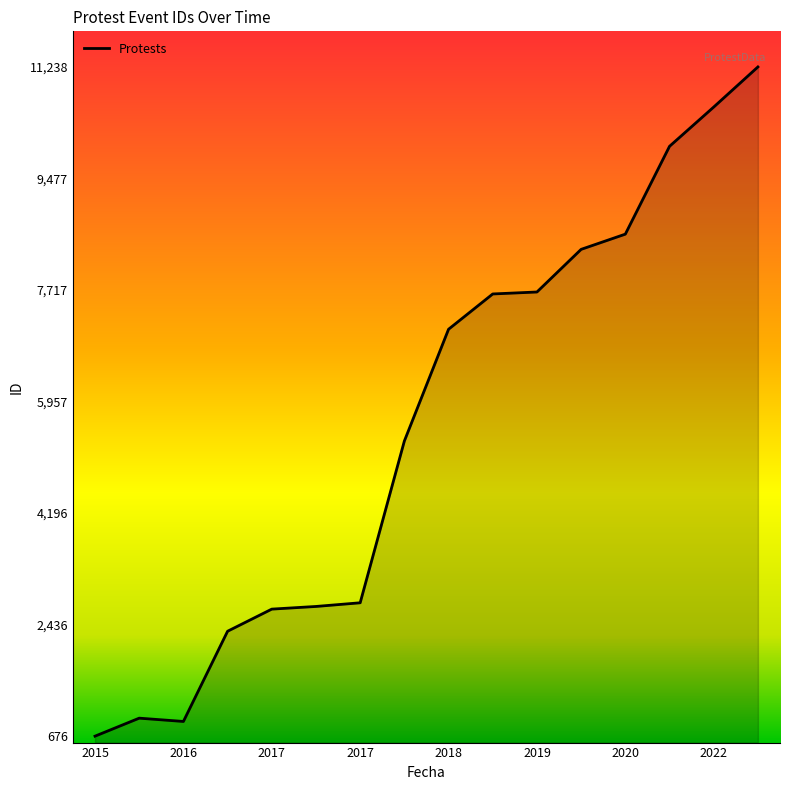

Count the number of categories in the chart.

16